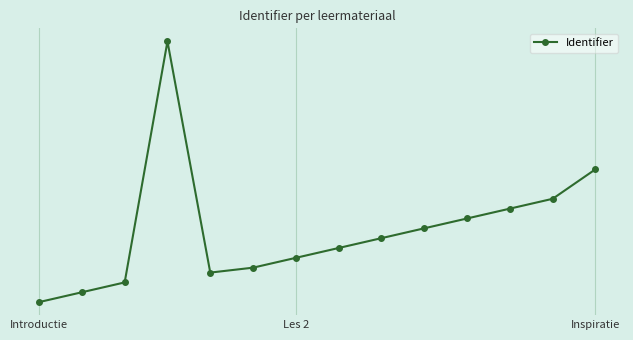

Does the chart have visible grid lines?

Yes